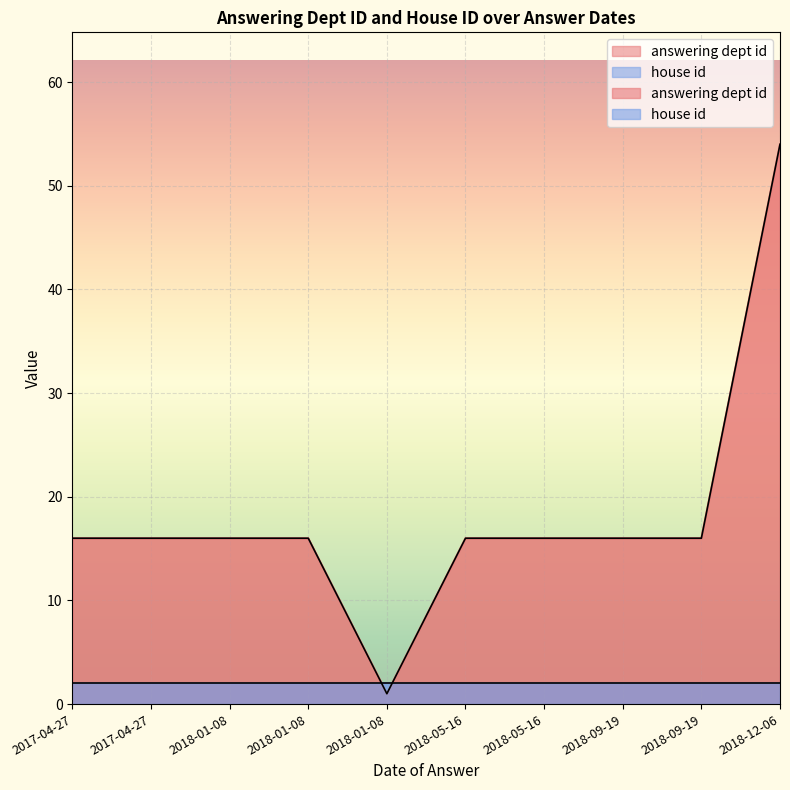

At which category is the sum across all series the highest?

2018-12-06